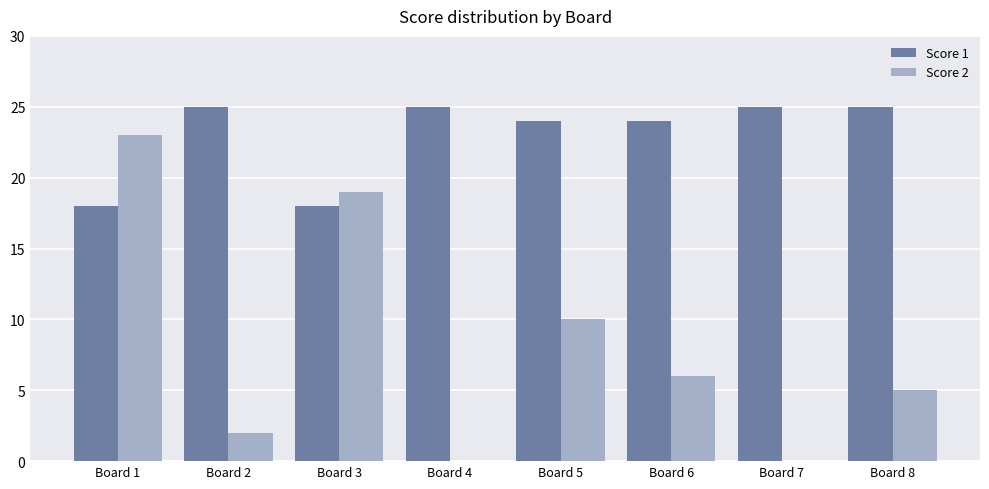

Which series changed the most between Board 2 and Board 3?

Score 2